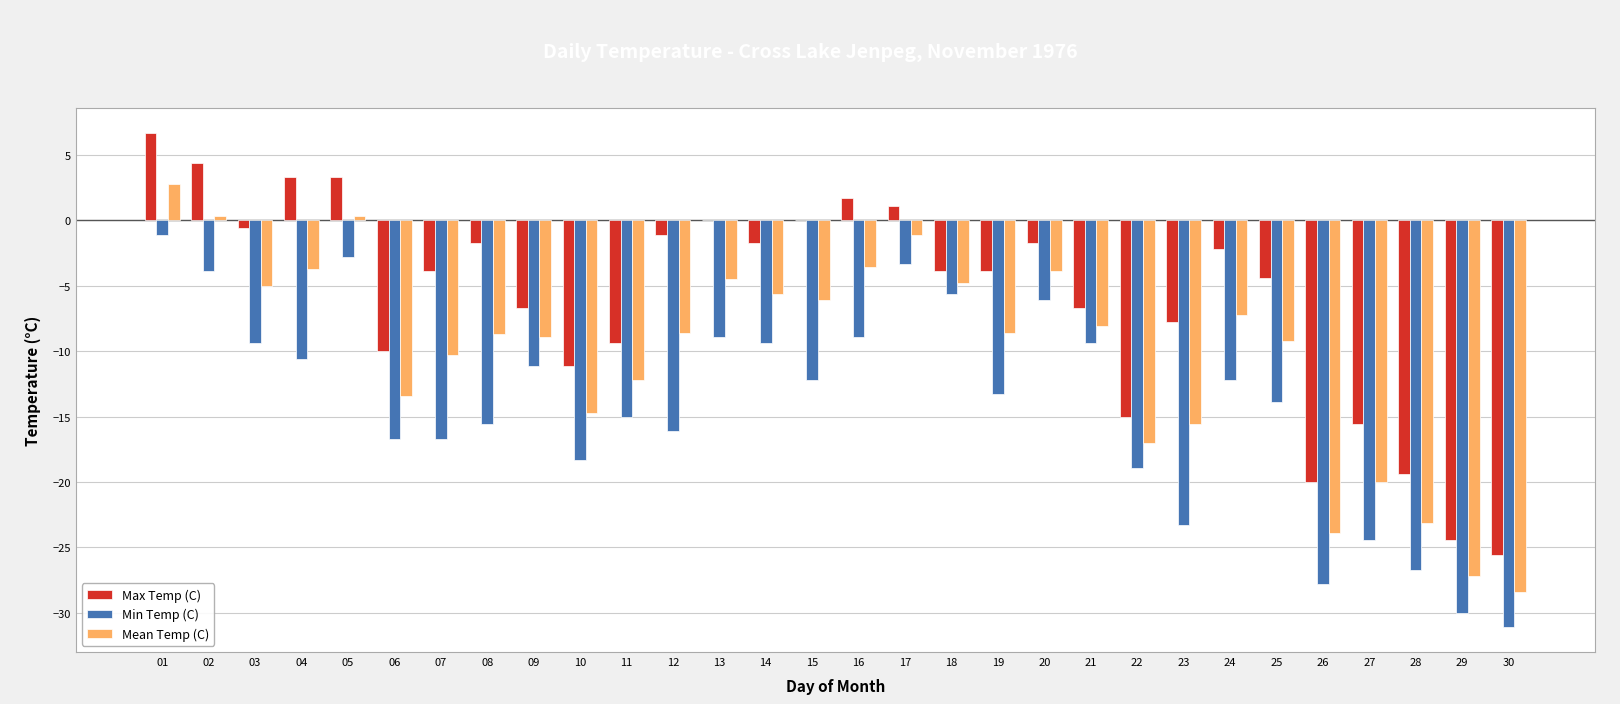

What is the greatest value displayed?

6.7